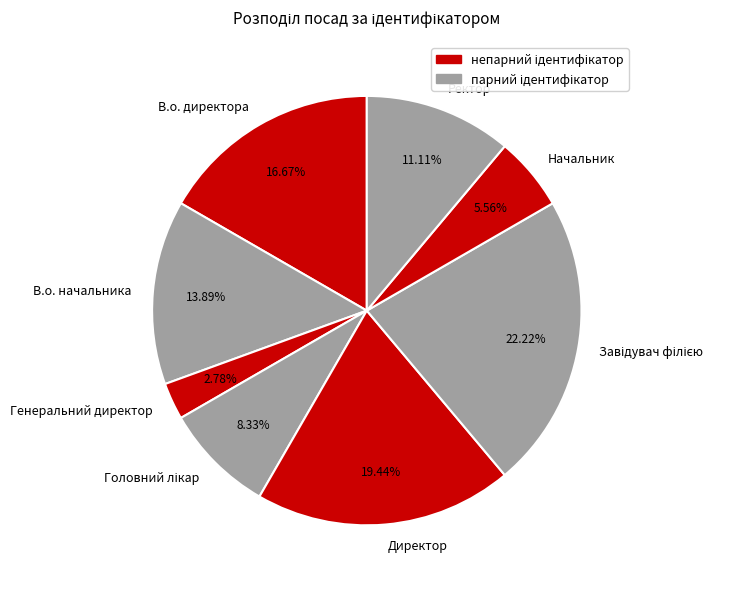

Which has a higher value, Ректор or Генеральний директор?

Ректор